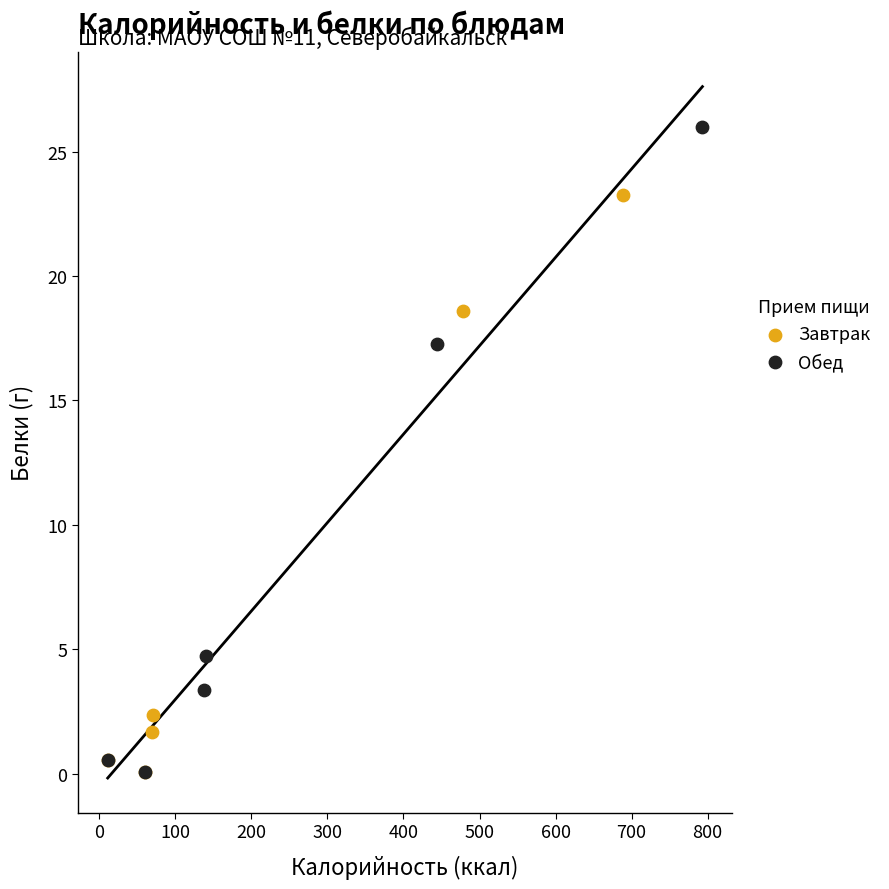

Which series has the widest spread of Y values?

Обед